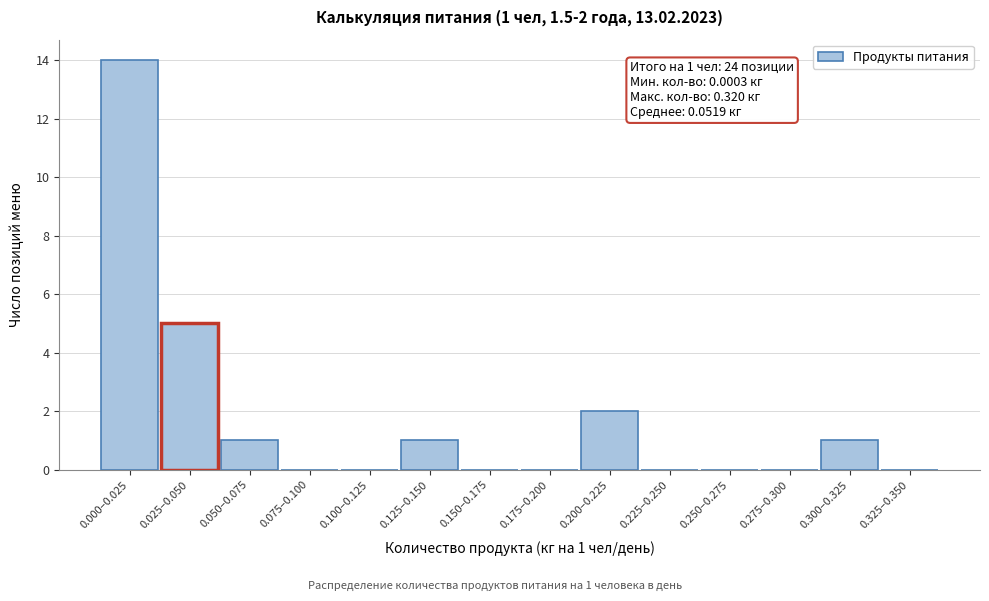

Reading left to right, list all the values displayed in this chart.

0.000–0.025=14	0.025–0.050=5	0.050–0.075=1	0.075–0.100=0	0.100–0.125=0	0.125–0.150=1	0.150–0.175=0	0.175–0.200=0	0.200–0.225=2	0.225–0.250=0	0.250–0.275=0	0.275–0.300=0	0.300–0.325=1	0.325–0.350=0